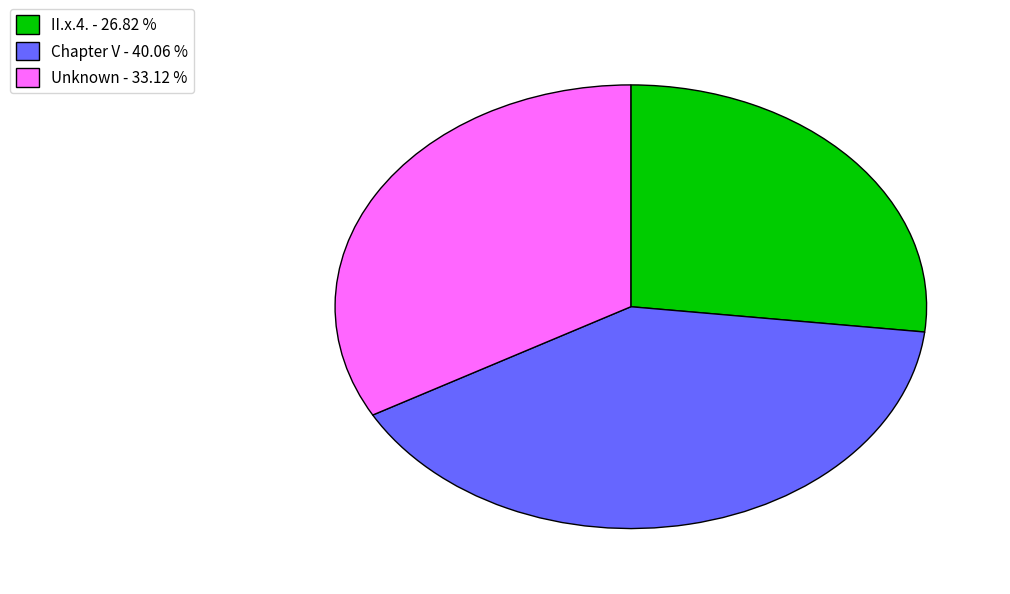

Which slice is the smallest?

II.x.4. - 26.82 %